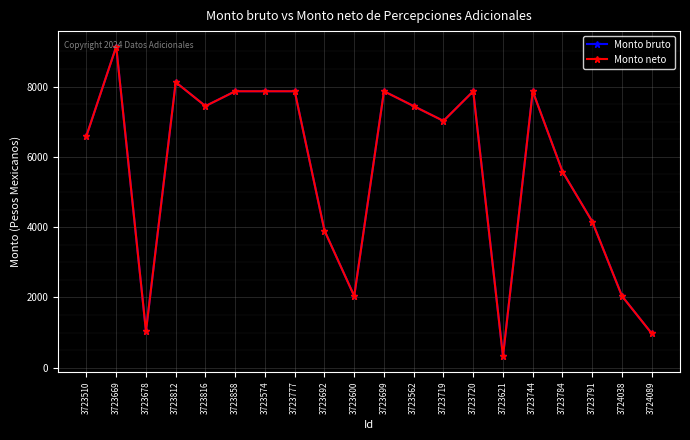

What is the approximate value of Monto bruto at 3723699?

7866.7